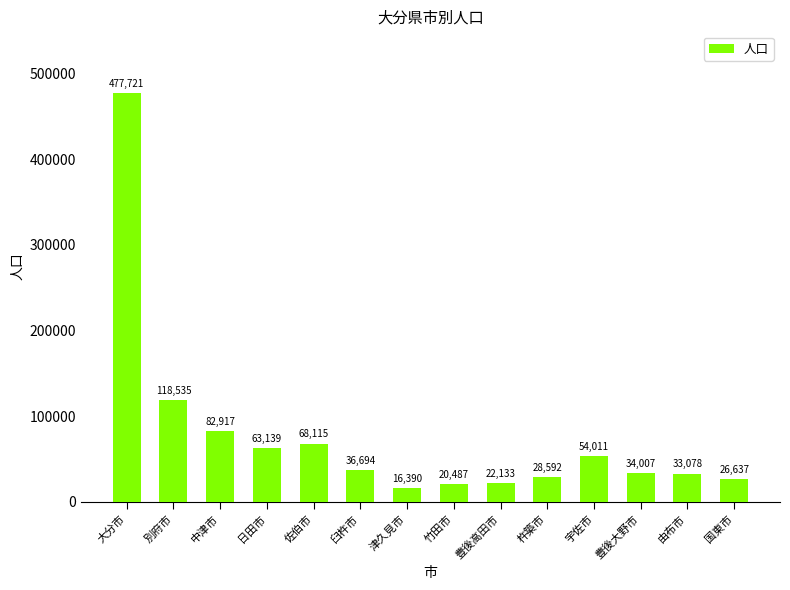

Rank the categories by value from lowest to highest.

津久見市, 竹田市, 豊後高田市, 国東市, 杵築市, 由布市, 豊後大野市, 臼杵市, 宇佐市, 日田市, 佐伯市, 中津市, 別府市, 大分市